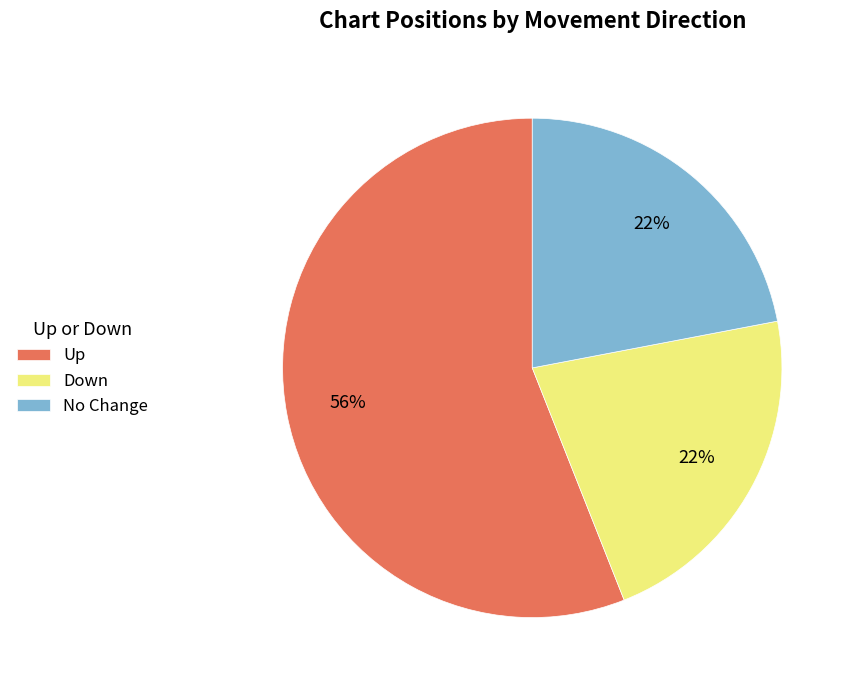

The No Change slice represents 36% of the pie. True or false?

False